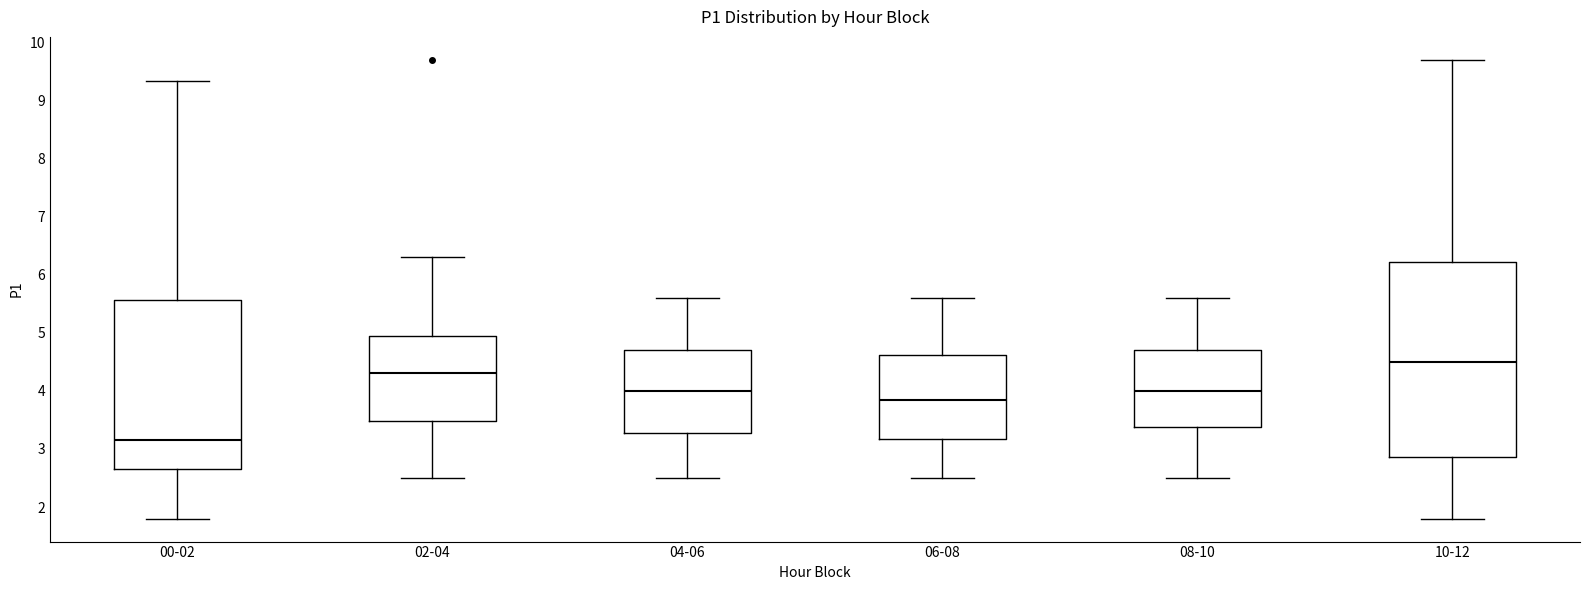

Where is the lower edge of the box for 08-10 on the y-axis? The values are not printed on the chart, so give them approximately, as read against the axis.

3.4